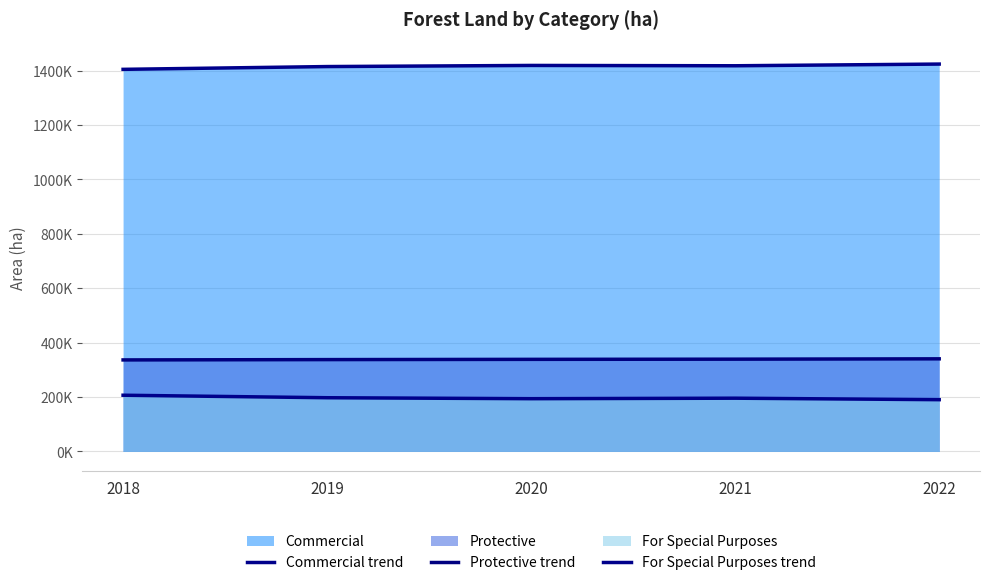

Which label corresponds to the largest value in the chart?

2022